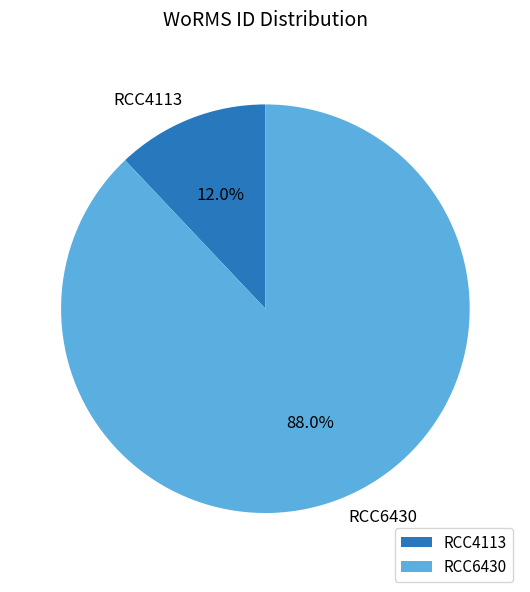

What percentage is the RCC6430 slice, to the nearest percent?

88%